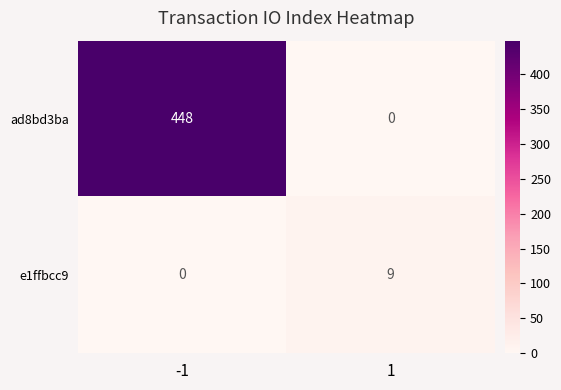

What is the spread (max minus min) of values at -1?

448